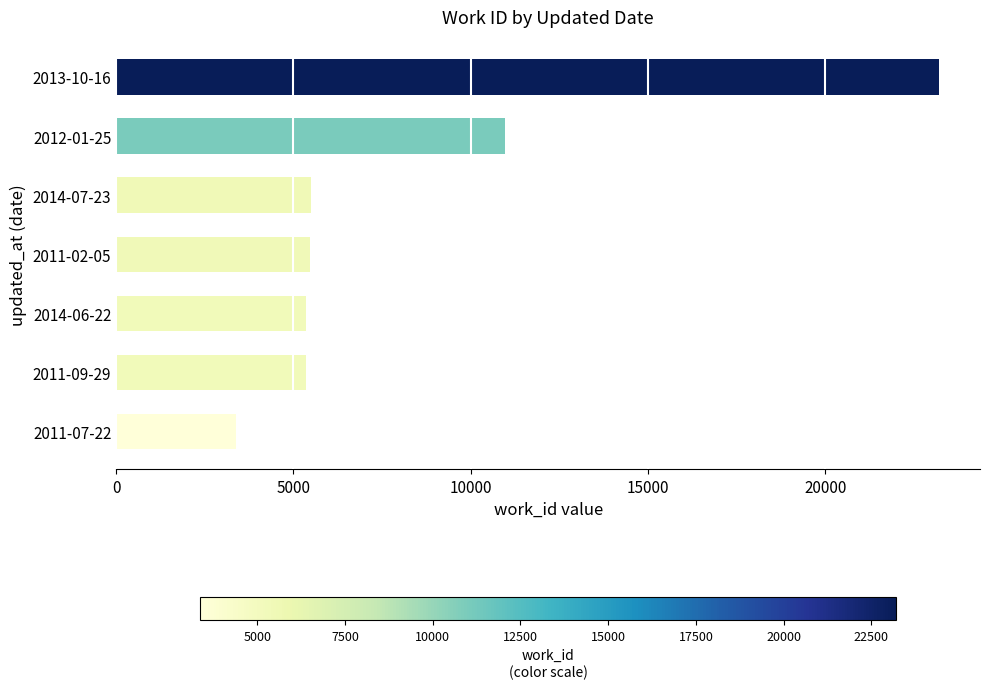

What is the sum of all values?

59205